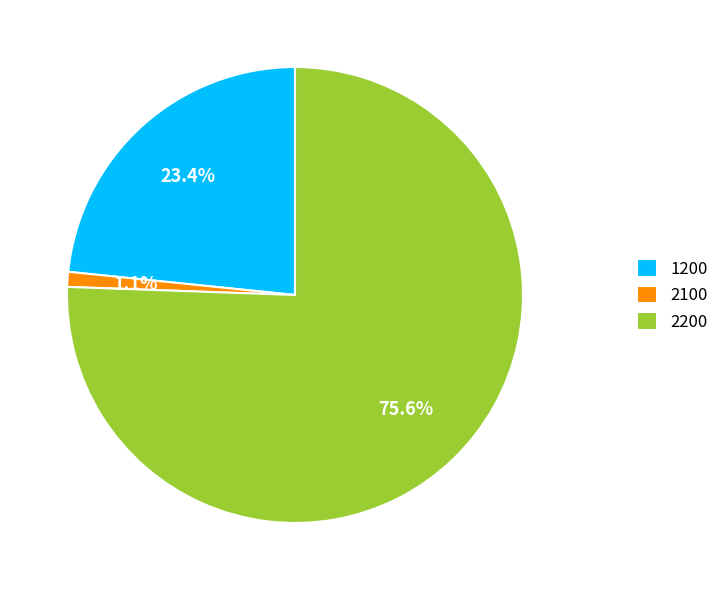

What percentage is the 1200 slice, to the nearest percent?

23%